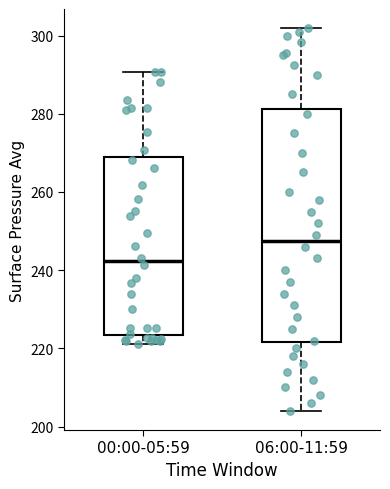

Which box has the lowest median line?

00:00-05:59